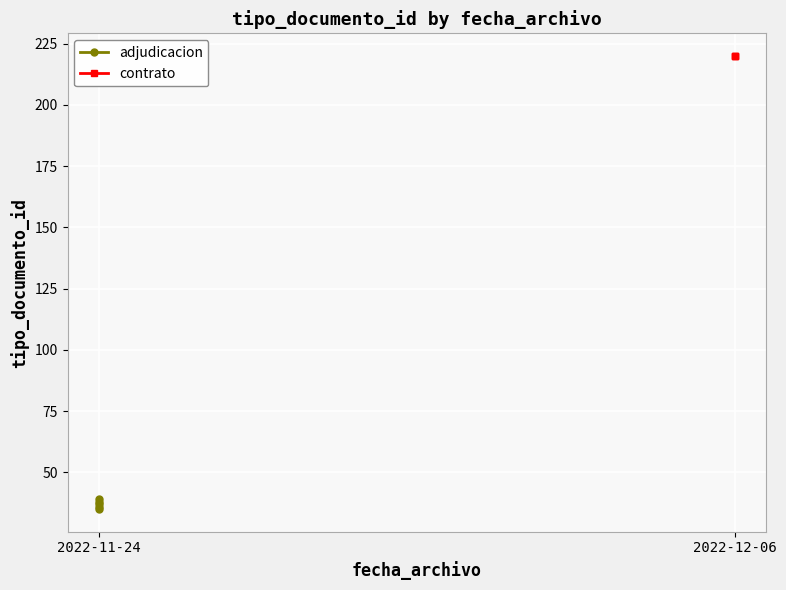

The value of adjudicacion at 2022-11-24 is 57. True or false?

False